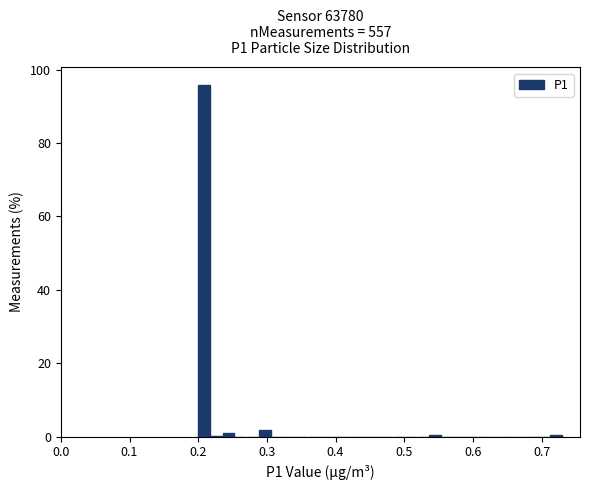

Read against the x-axis, roughly where is the centre of the tallest bar?

0.21